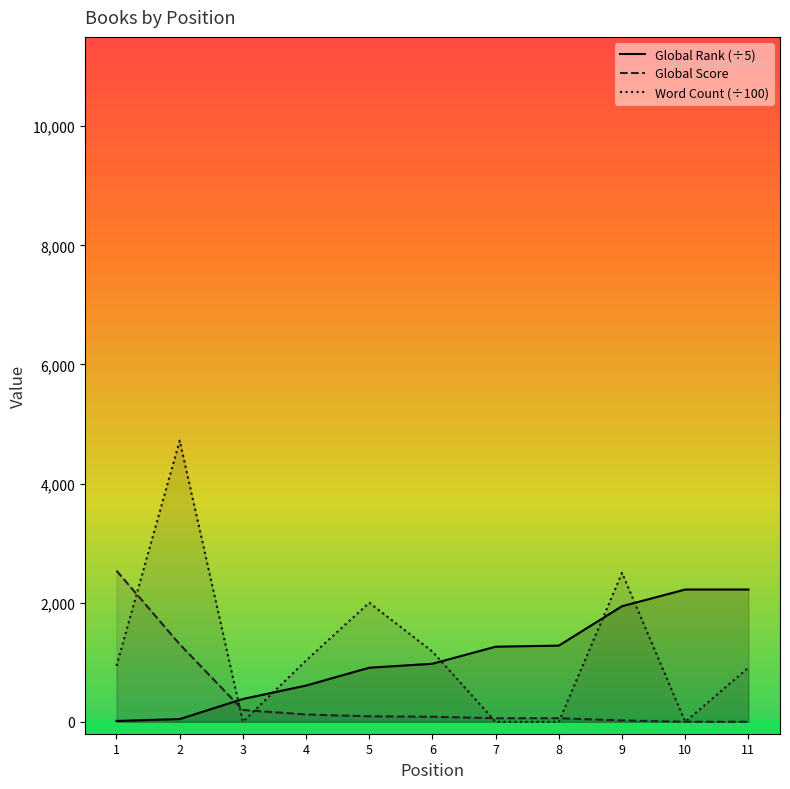

How many intersections are there between Global Rank and Global Score?

1